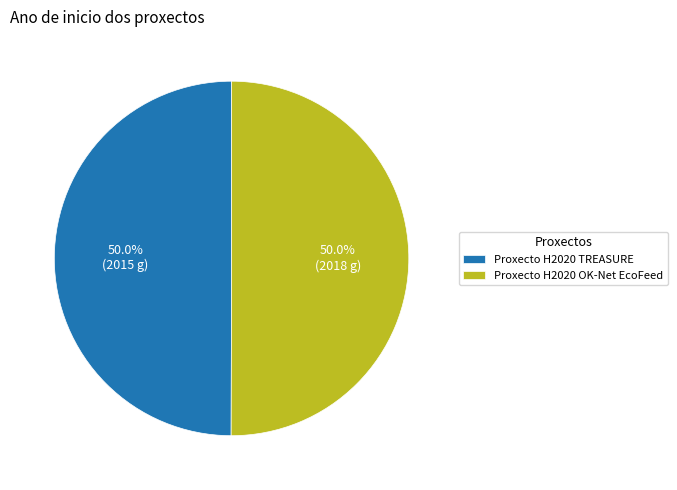

What is the ratio of the value at Proxecto H2020 OK-Net EcoFeed to the value at Proxecto H2020 TREASURE?

1.0